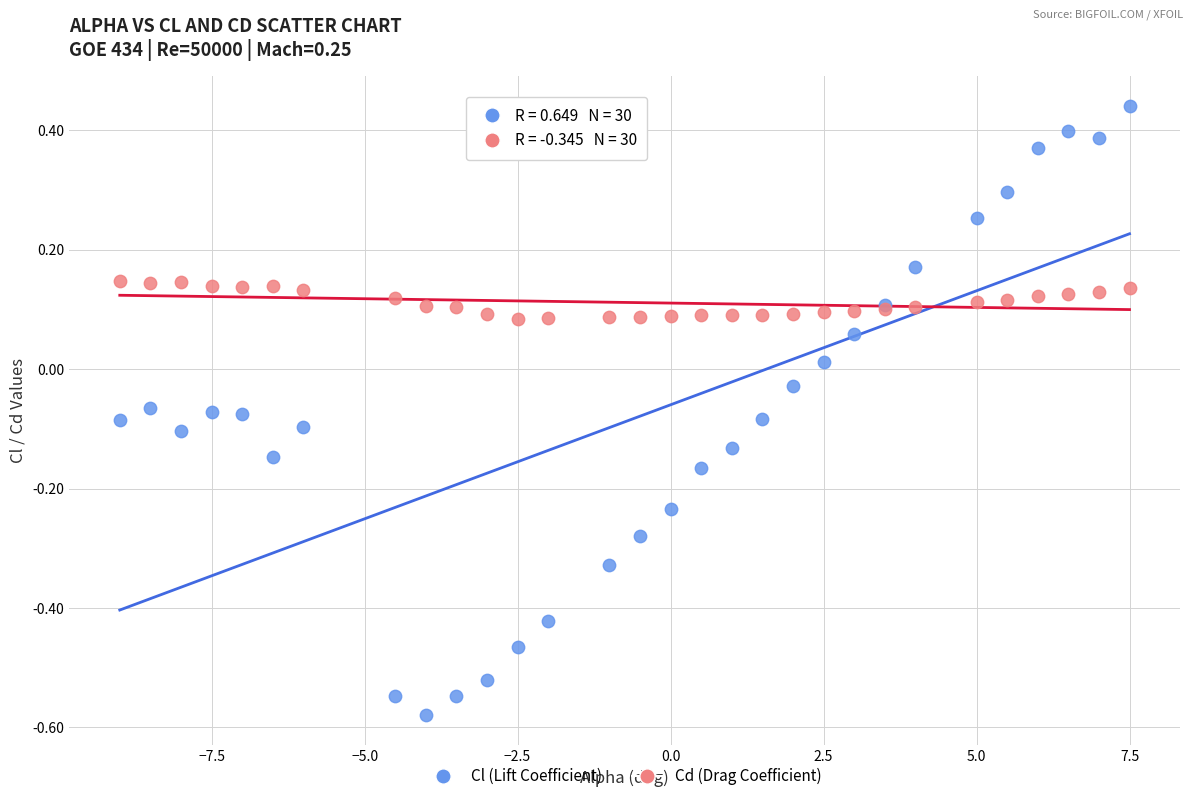

Which series has the widest spread of Y values?

Cl (Lift Coefficient)